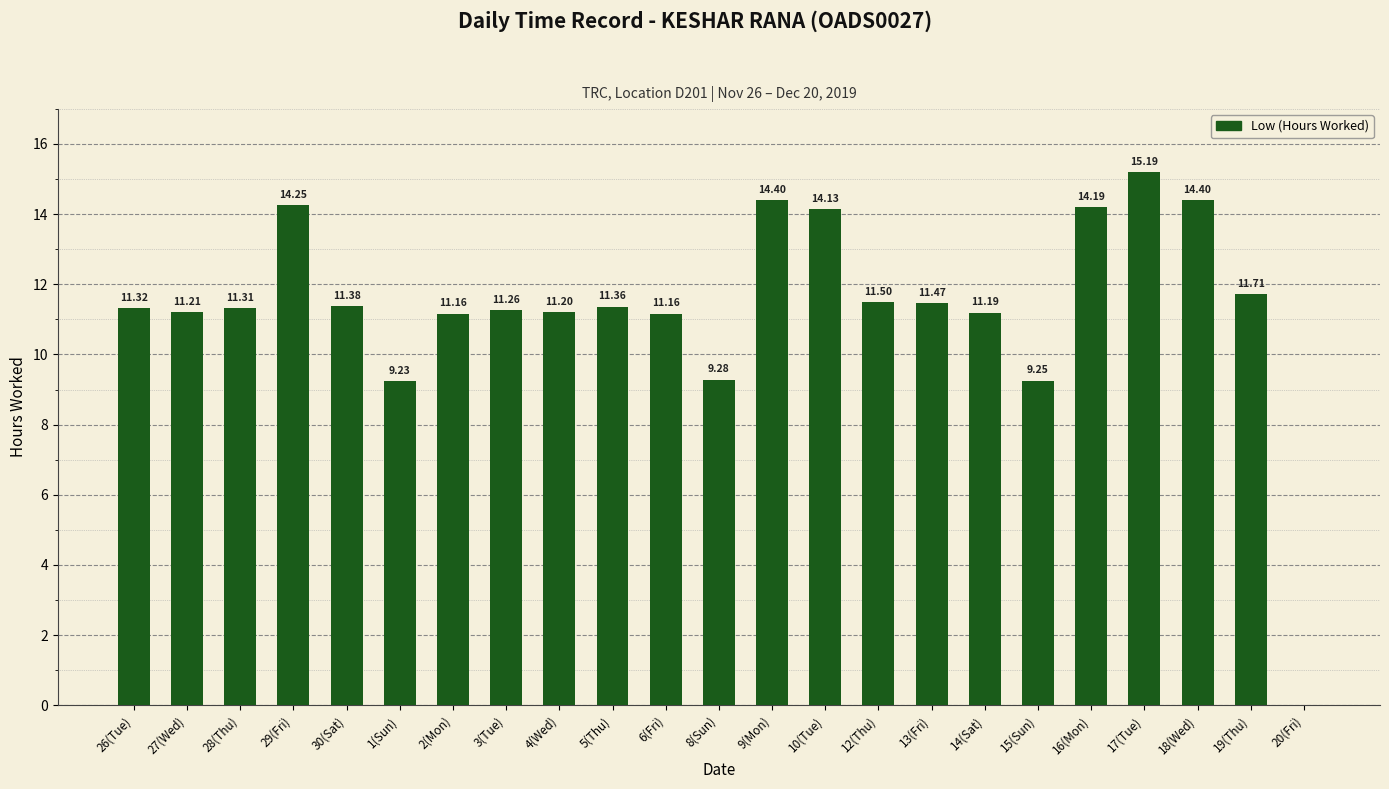

Between 6(Fri) and 30(Sat), which is larger?

30(Sat)